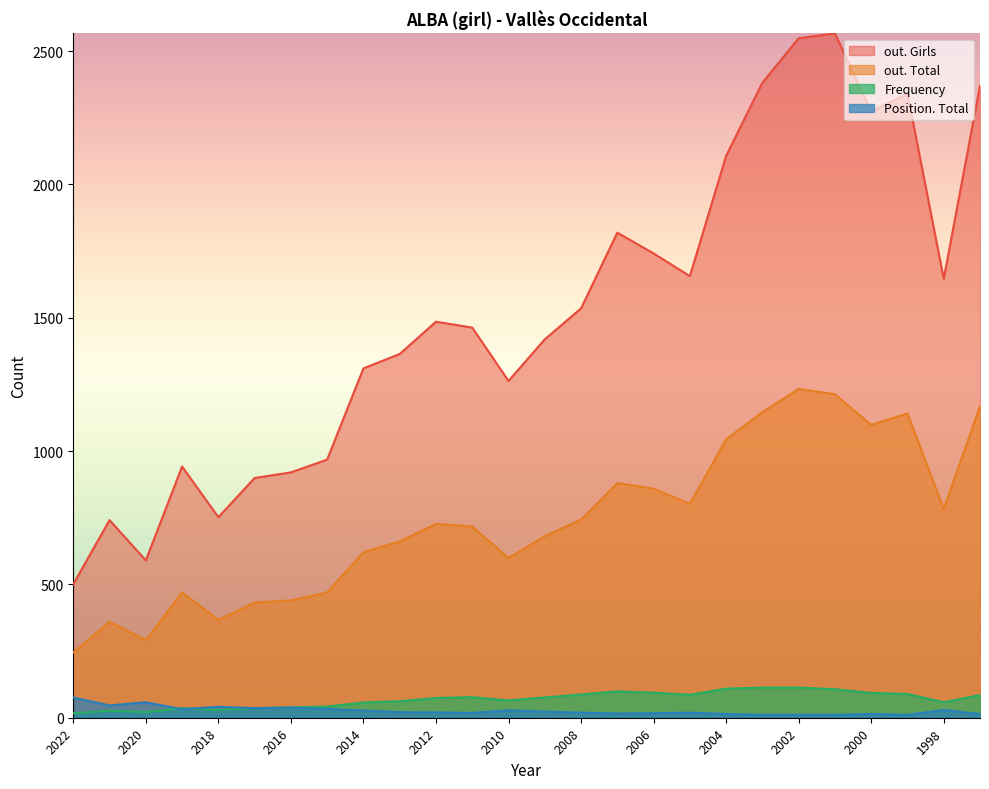

What is the difference between the maximum and minimum values in the out. Total series?

989